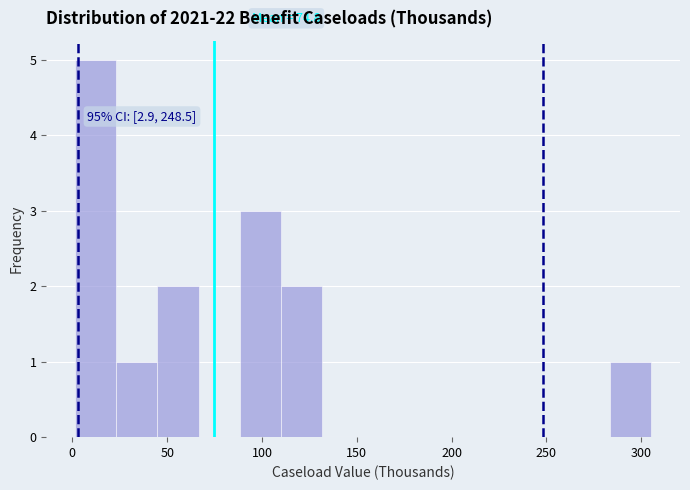

Which range on the x-axis has the tallest bar?

0 to 25